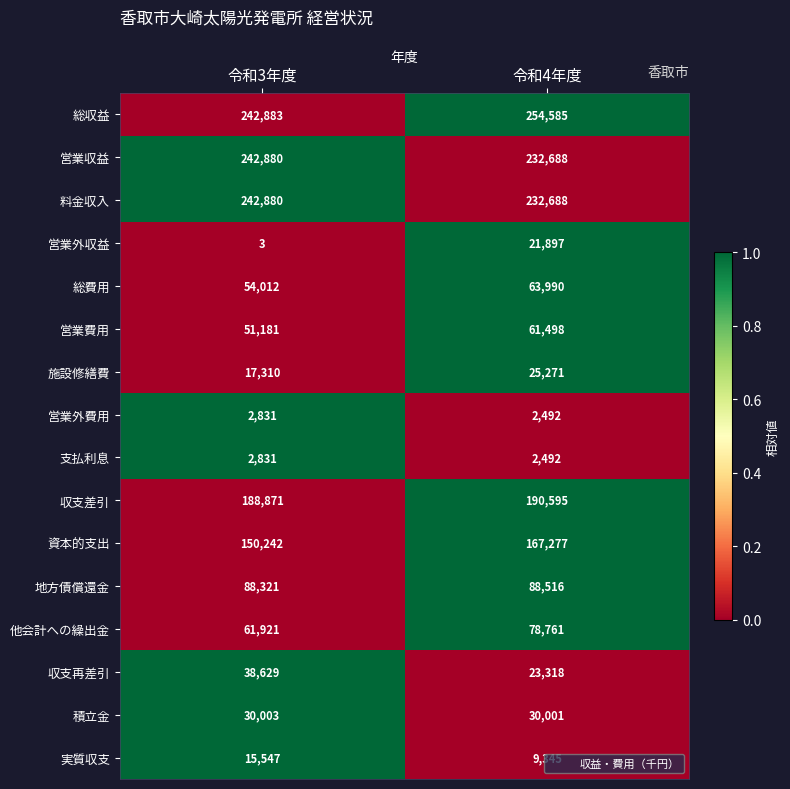

What is the difference between the maximum and minimum values in the 資本的支出 series?

17035